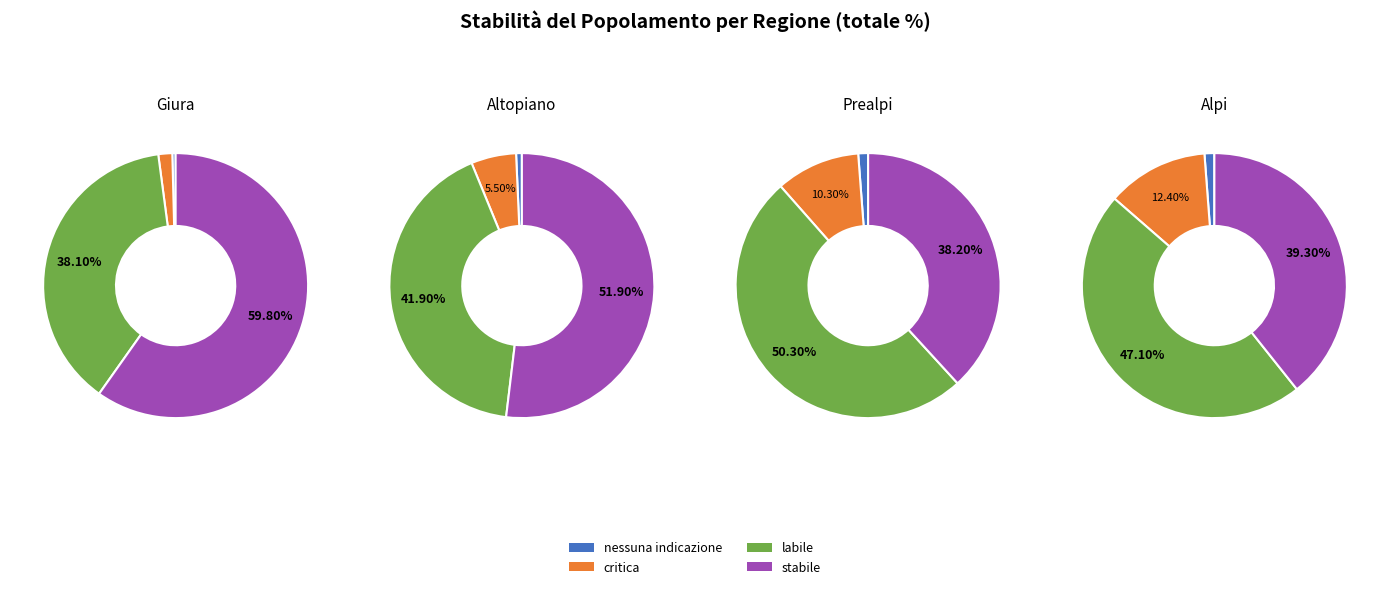

To the nearest percent, what is the combined percentage of stabile and critica?

48%